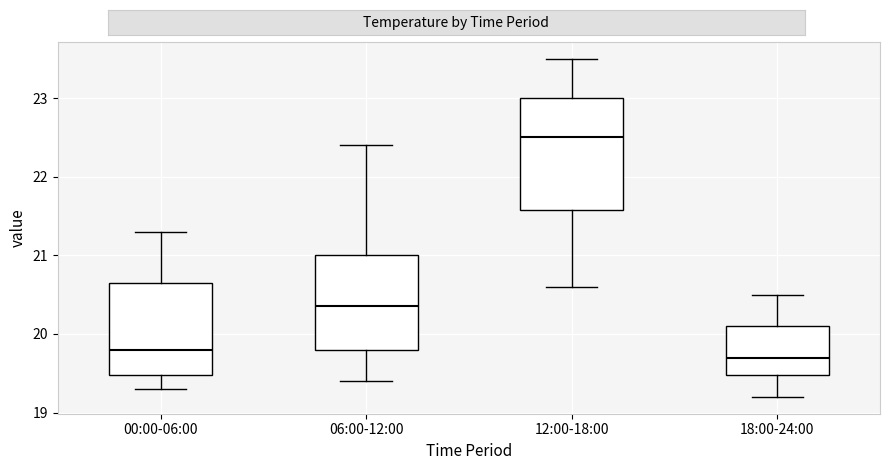

Which box has the lowest median line?

18:00-24:00